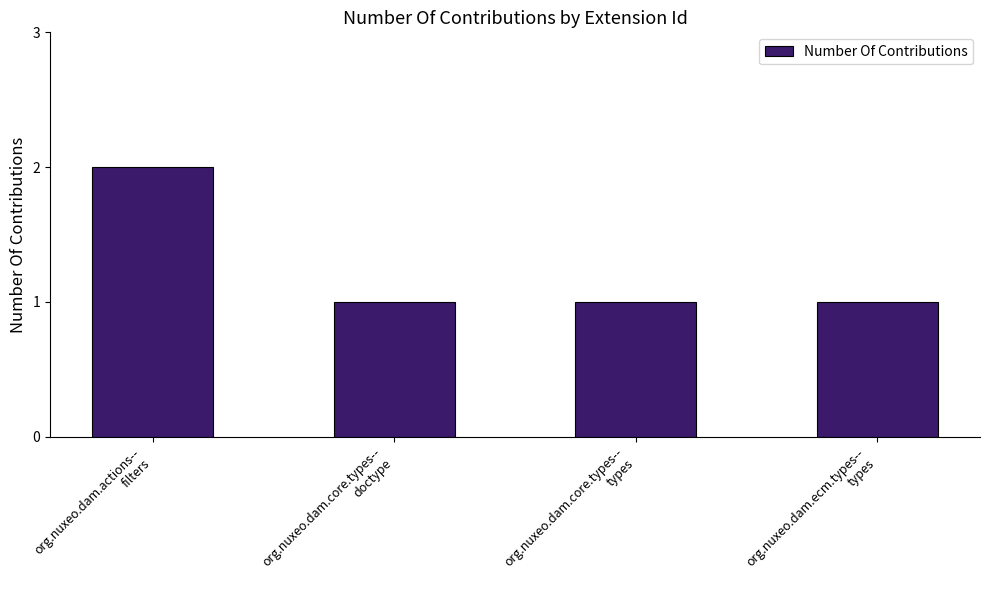

At which category does the chart reach its peak across all series?

org.nuxeo.dam.actions--
filters